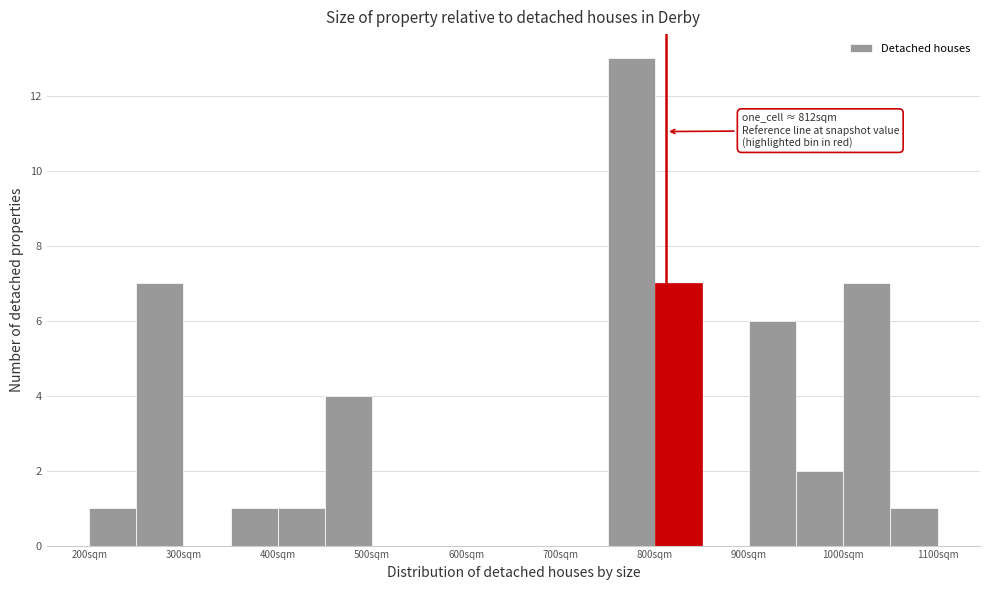

Over which range of the x-axis is the bar tallest?

750 to 800